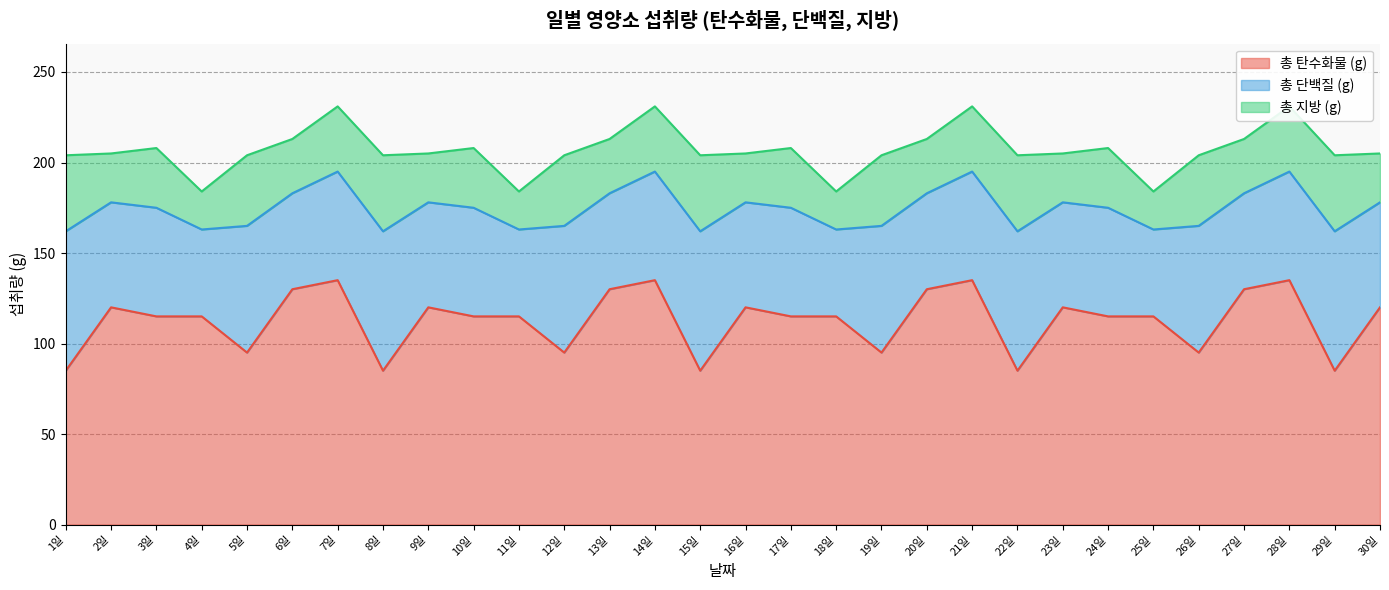

Reading left to right, transcribe all the data shown in this chart.

총 탄수화물 (g): 1일=85	2일=120	3일=115	4일=115	5일=95	6일=130	7일=135	8일=85	9일=120	10일=115	11일=115	12일=95	13일=130	14일=135	15일=85	16일=120	17일=115	18일=115	19일=95	20일=130	21일=135	22일=85	23일=120	24일=115	25일=115	26일=95	27일=130	28일=135	29일=85	30일=120
총 단백질 (g): 1일=77	2일=58	3일=60	4일=48	5일=70	6일=53	7일=60	8일=77	9일=58	10일=60	11일=48	12일=70	13일=53	14일=60	15일=77	16일=58	17일=60	18일=48	19일=70	20일=53	21일=60	22일=77	23일=58	24일=60	25일=48	26일=70	27일=53	28일=60	29일=77	30일=58
총 지방 (g): 1일=42	2일=27	3일=33	4일=21	5일=39	6일=30	7일=36	8일=42	9일=27	10일=33	11일=21	12일=39	13일=30	14일=36	15일=42	16일=27	17일=33	18일=21	19일=39	20일=30	21일=36	22일=42	23일=27	24일=33	25일=21	26일=39	27일=30	28일=36	29일=42	30일=27